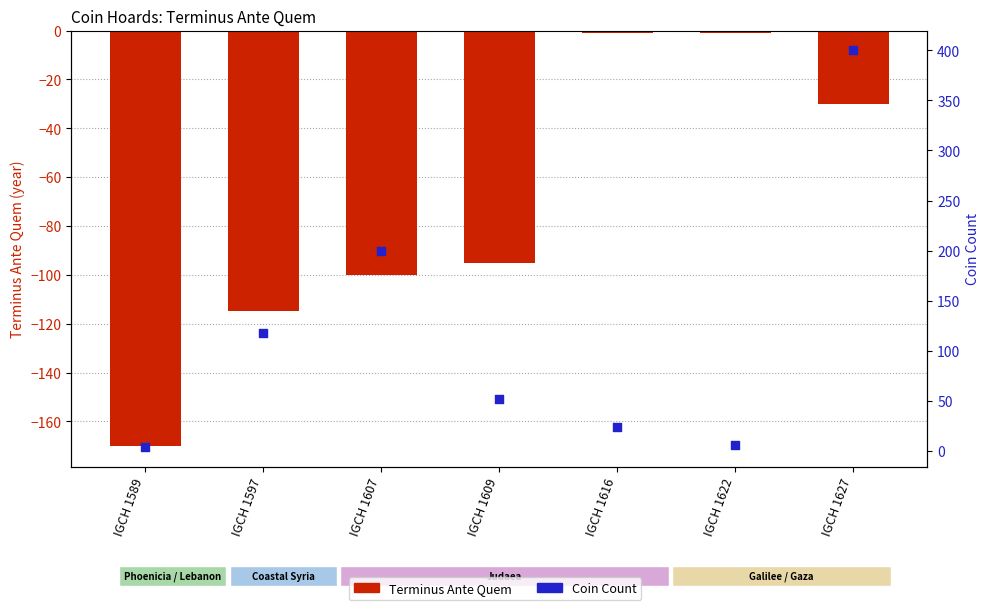

Is the value of Coin Count at IGCH 1589 greater than the value of Terminus Ante Quem at IGCH 1622?

Yes